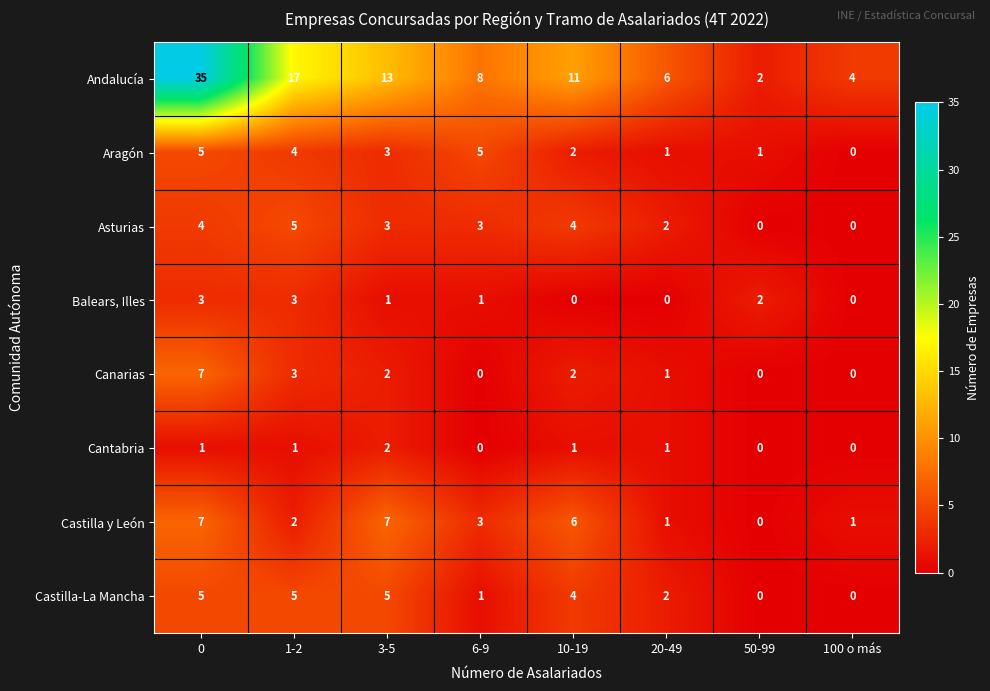

The Andalucía series shows 52 at 0. True or false?

False